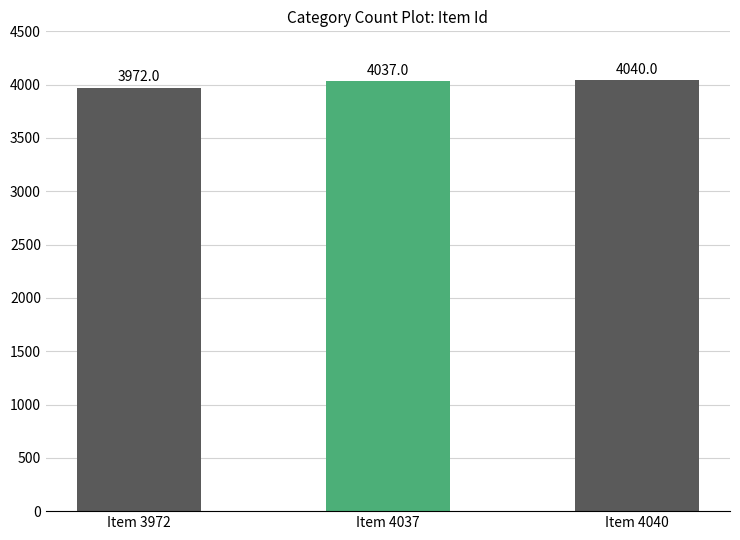

Which label corresponds to the largest value in the chart?

Item 4040